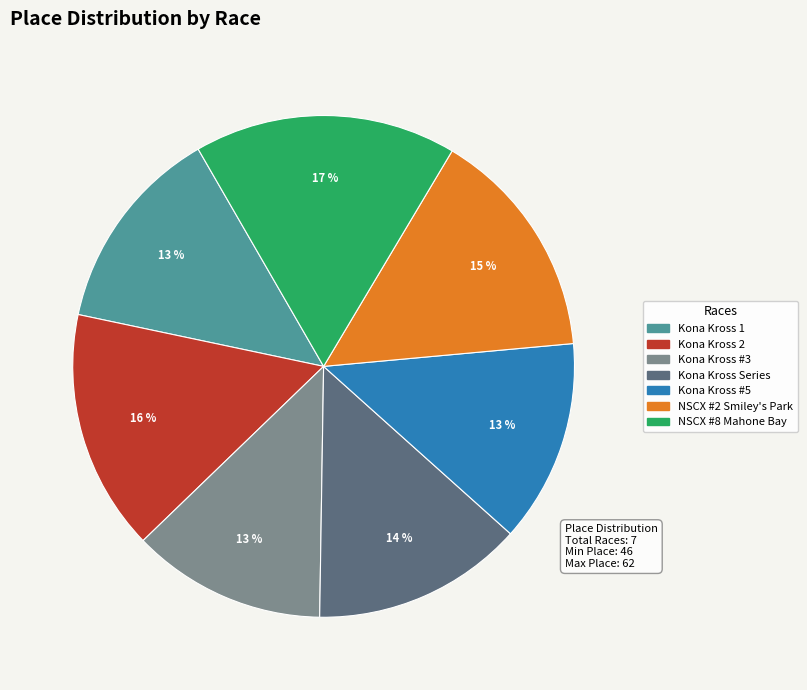

What is the largest slice in the pie chart?

NSCX #8 Mahone Bay